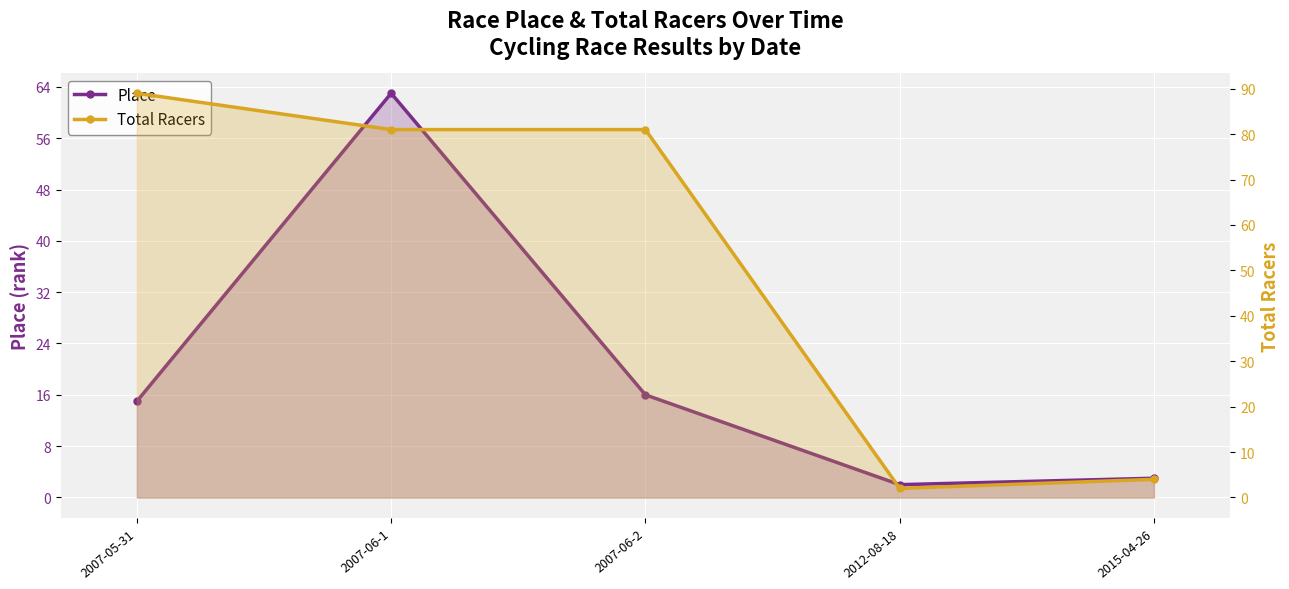

True or false: Total Racers and Place cross at least once.

False